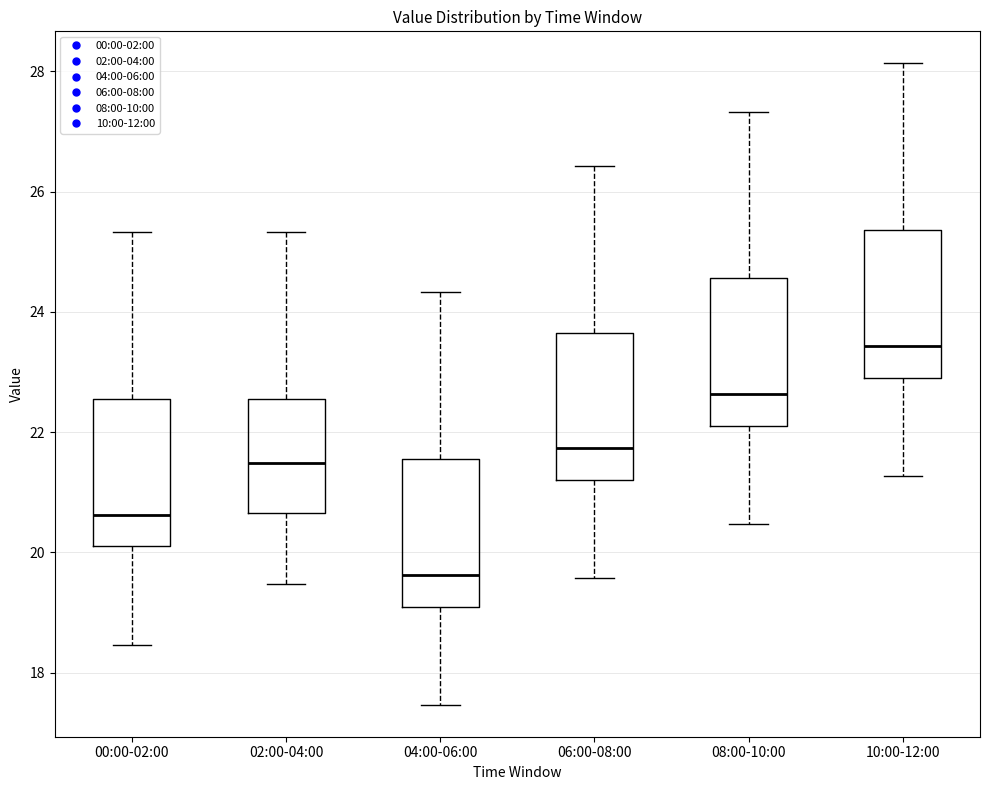

Reading left to right, read every box against the y-axis: the position of its median line, the range the box covers, and the ends of its whiskers. The values are not printed on the chart, so give them approximately, as read against the axis.

00:00-02:00: median 20.6, box 20.2 to 22.6, whiskers 18.4 to 25.4
02:00-04:00: median 21.4, box 20.6 to 22.6, whiskers 19.4 to 25.4
04:00-06:00: median 19.6, box 19.2 to 21.6, whiskers 17.4 to 24.4
06:00-08:00: median 21.8, box 21.2 to 23.6, whiskers 19.6 to 26.4
08:00-10:00: median 22.6, box 22.2 to 24.6, whiskers 20.4 to 27.4
10:00-12:00: median 23.4, box 23.0 to 25.4, whiskers 21.2 to 28.2